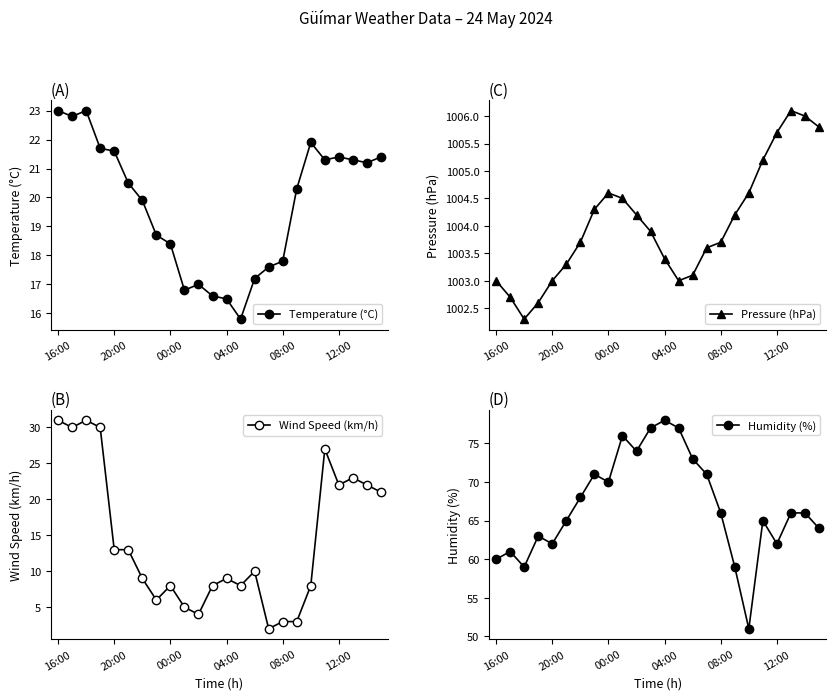

What is the value of the Humidity (%) point at the 16th from the left?

71.0